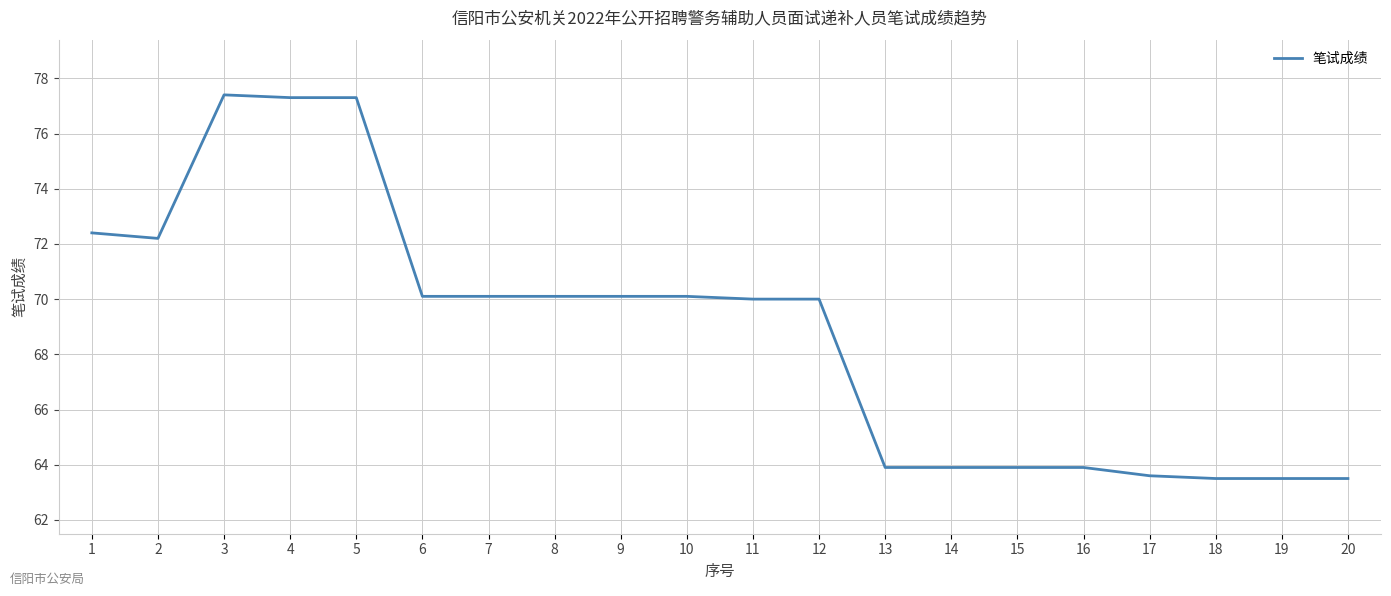

The value at 13 is 21.9. True or false?

False